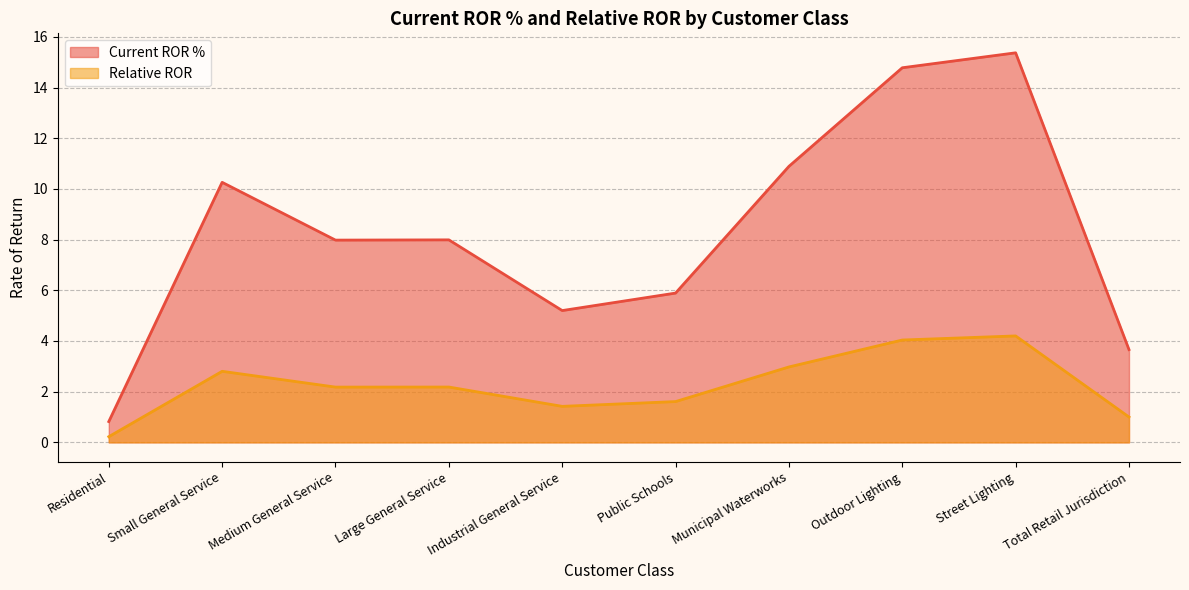

Where is the first local minimum for Current ROR %?

Medium General Service